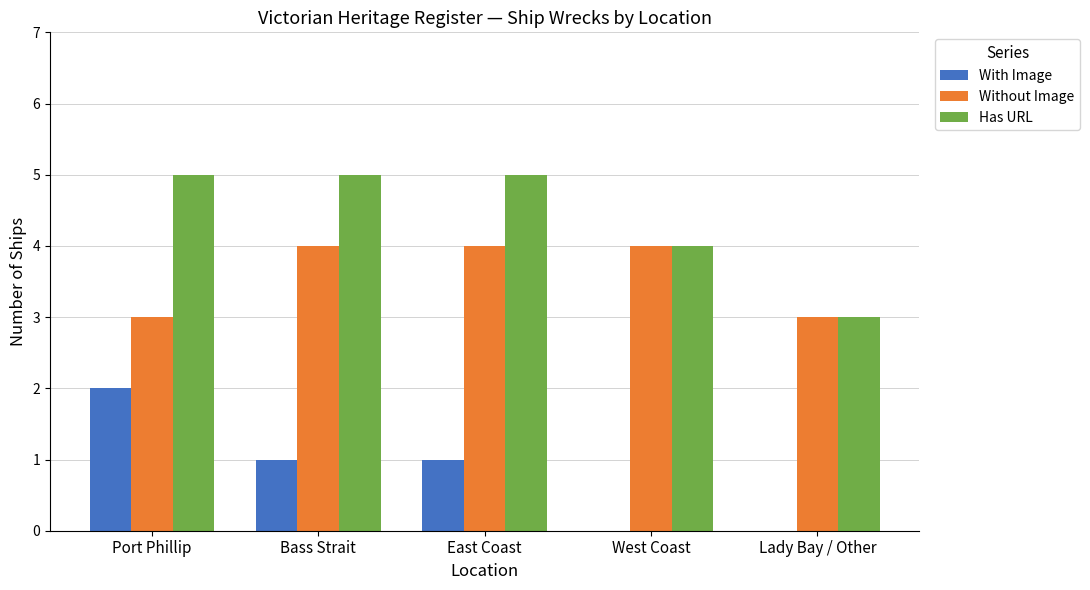

What is the difference between the Without Image values at West Coast and Port Phillip?

1